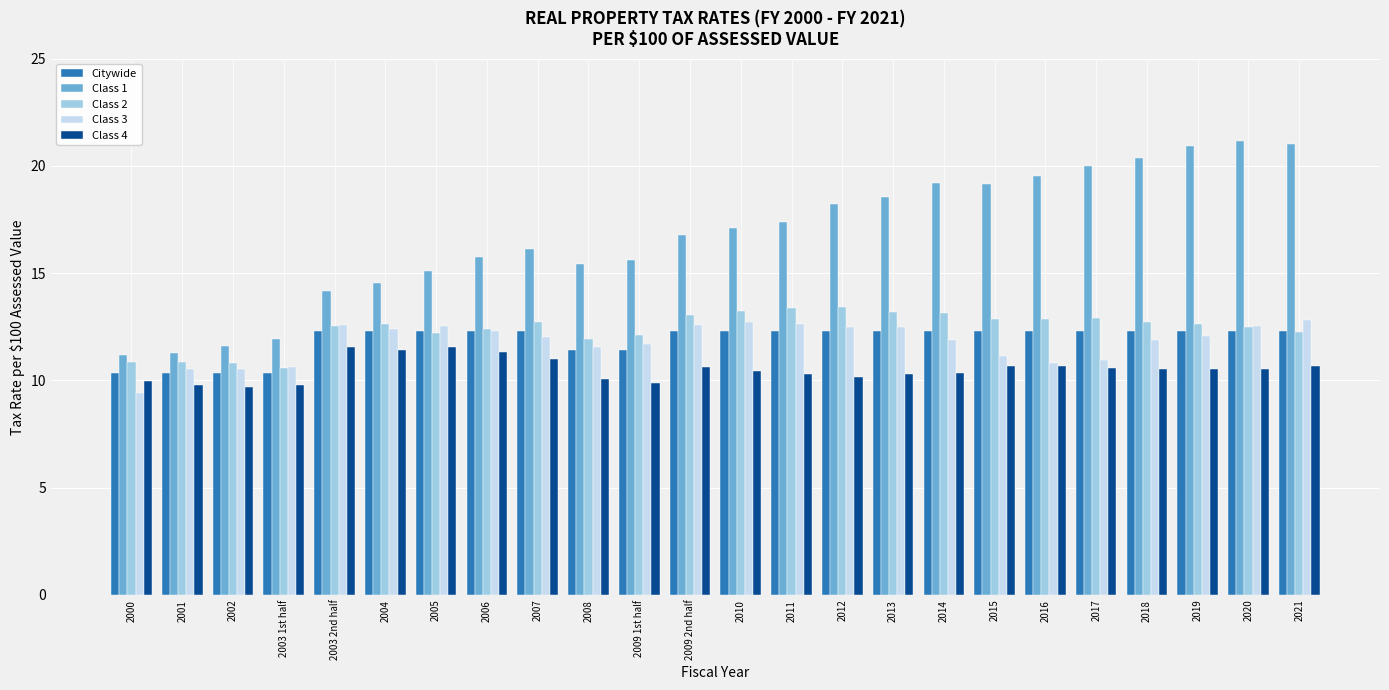

The Citywide series shows 12.3 at 2004. True or false?

True